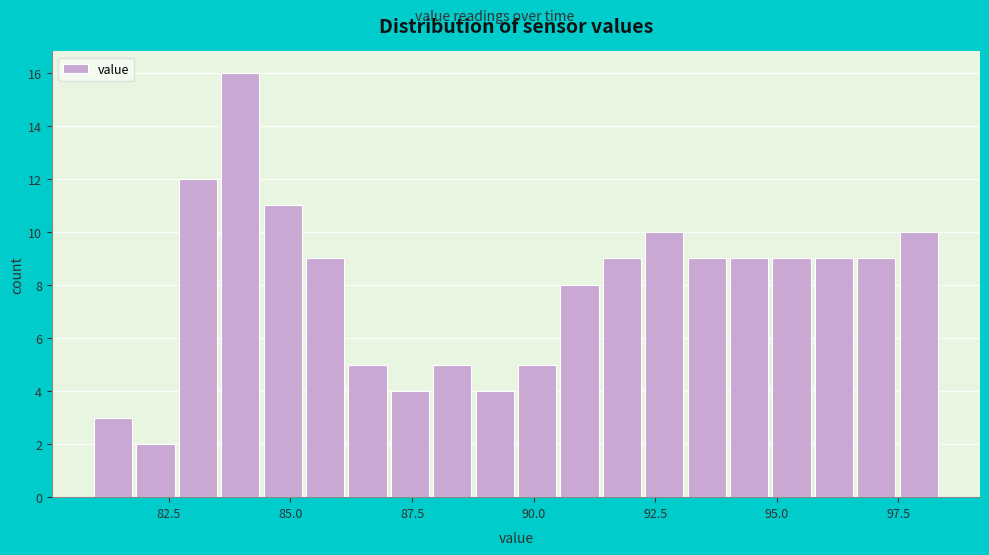

Around what value on the x-axis is the tallest bar? Give the approximate position of its centre, as read against the axis.

84.0